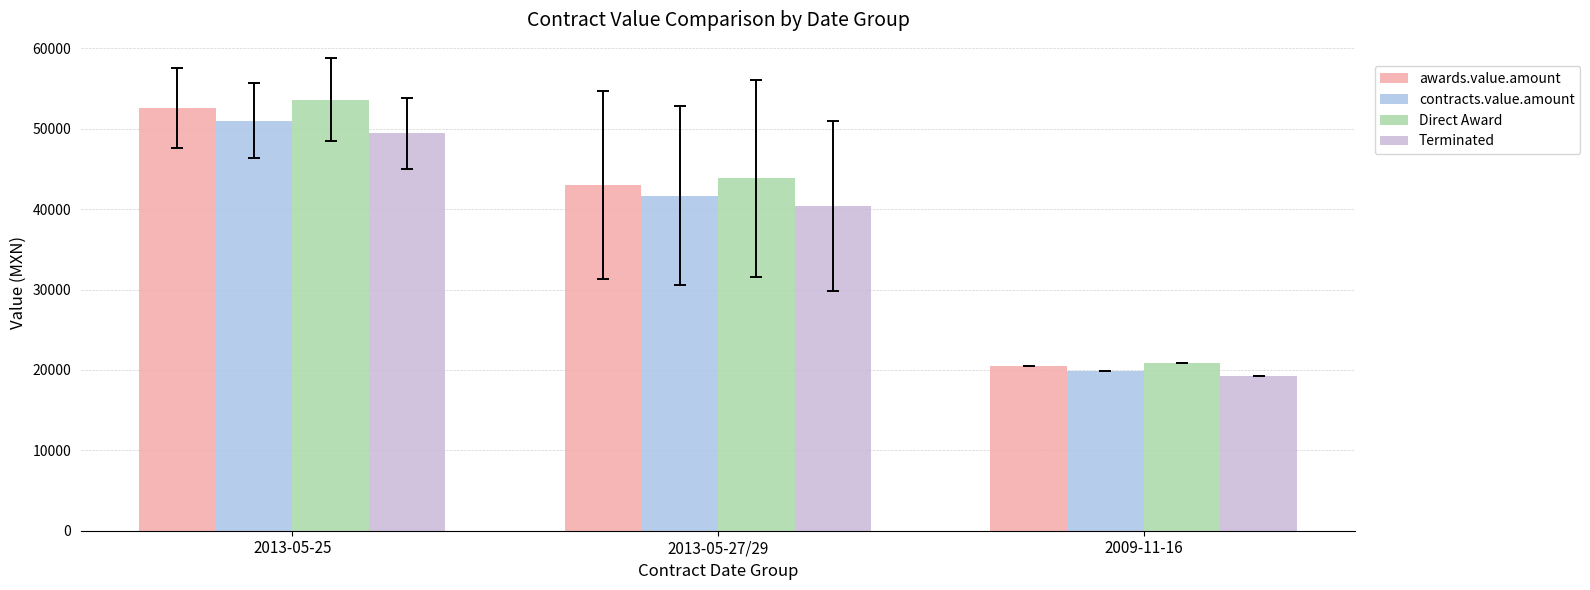

Count the number of data series in this chart.

4